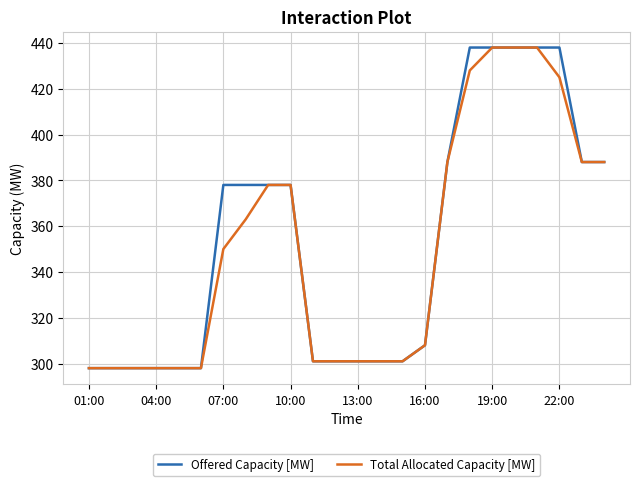

What is the greatest value displayed?

438